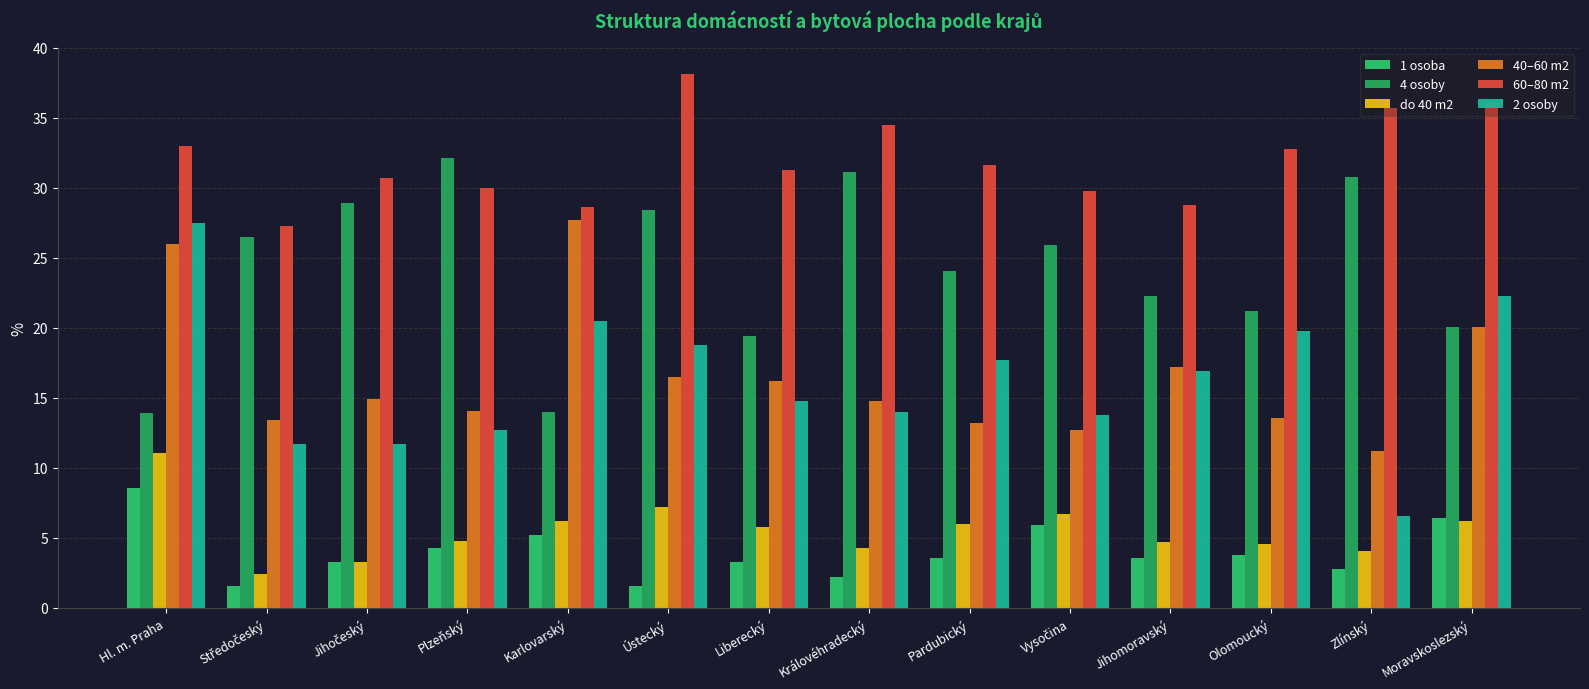

What is the difference between the maximum and second lowest values in the 1 osoba series?

7.0